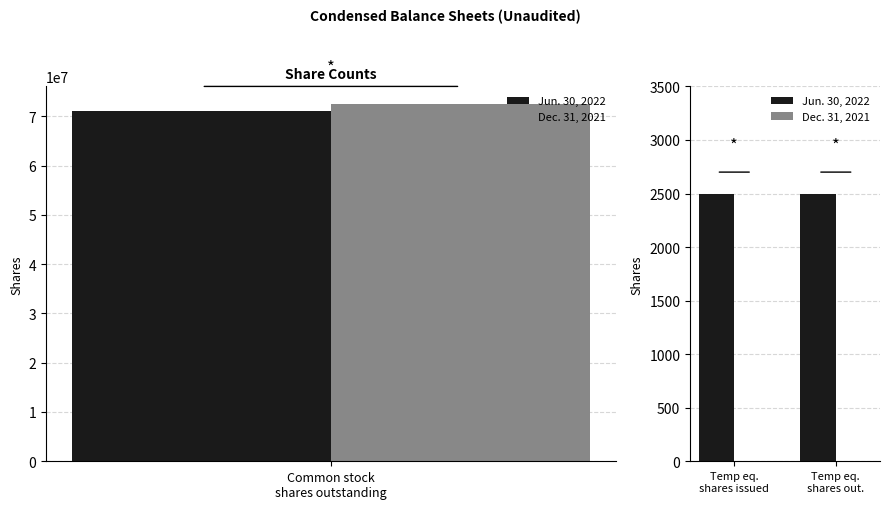

At how many categories does at least one series exceed 790?

2